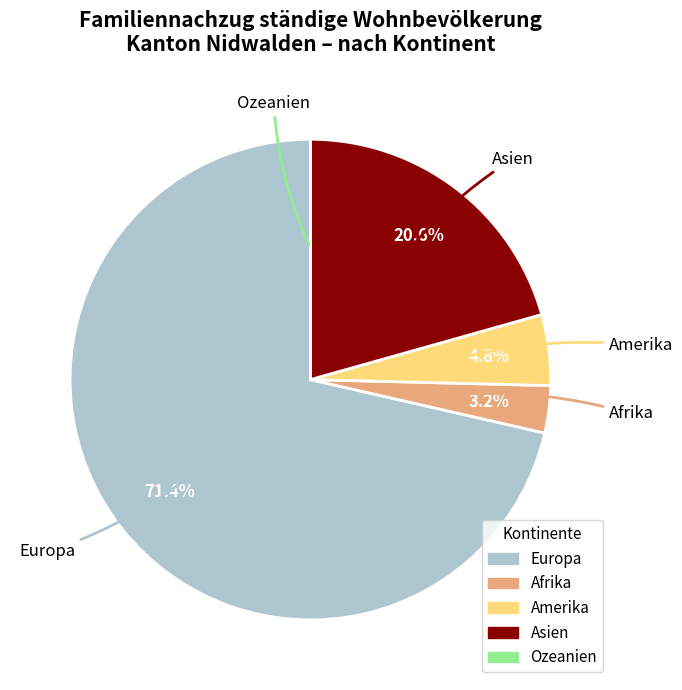

What is the largest slice in the pie chart?

Europa